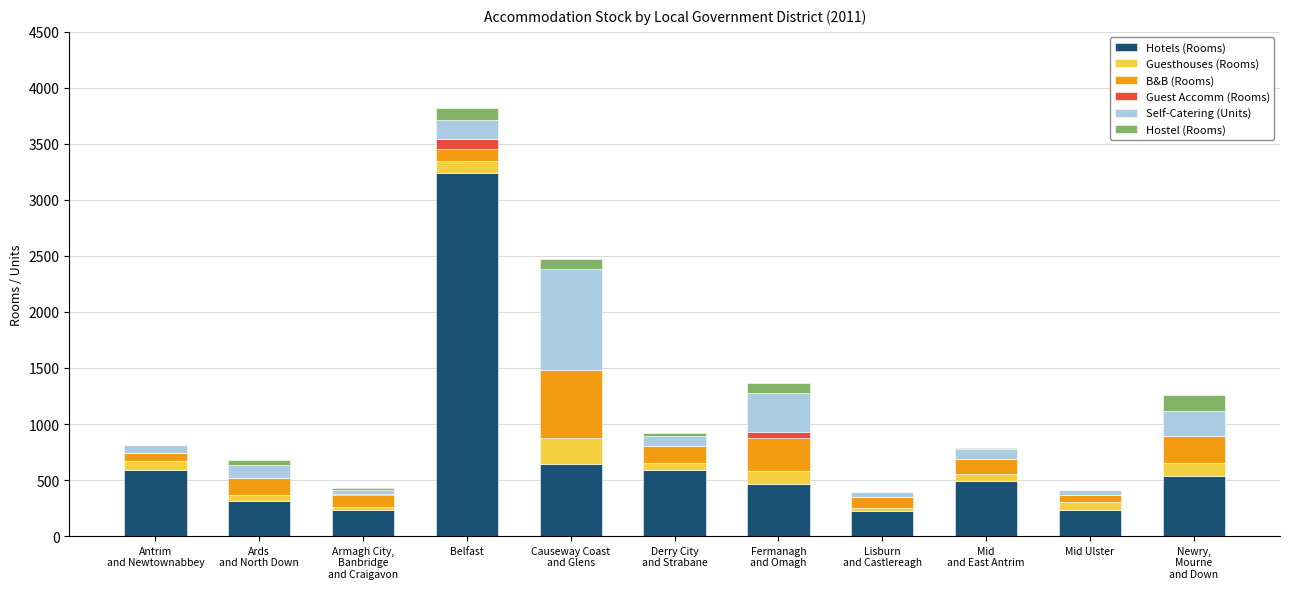

Does the chart contain stacked bars?

Yes